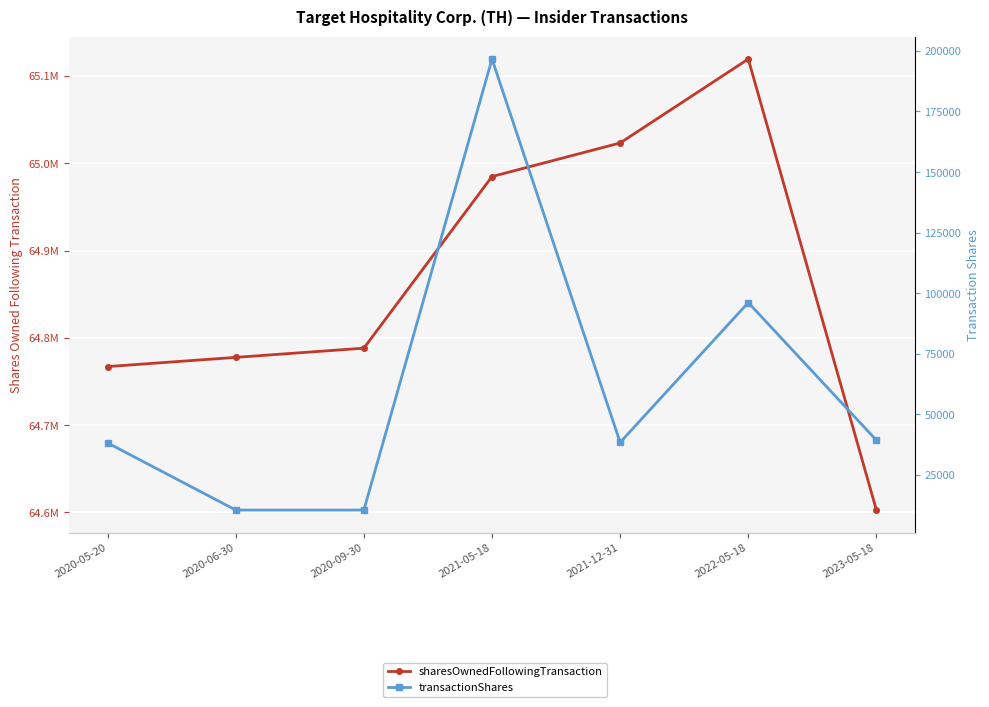

At which category does transactionShares reach its first local valley?

2021-12-31